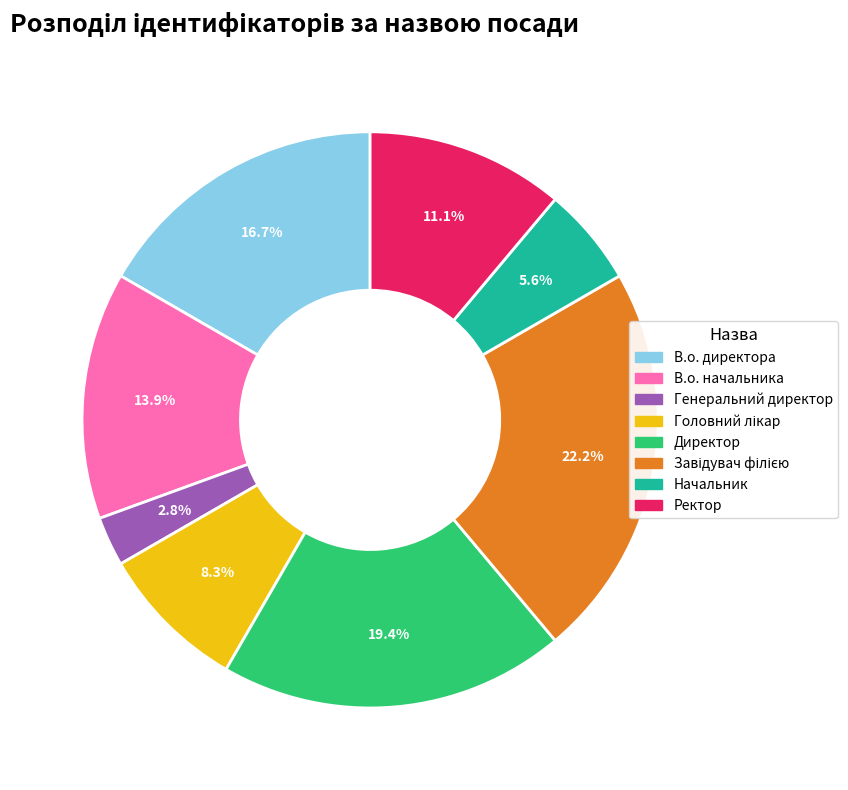

Does В.о. начальника account for over 50% of the chart?

No